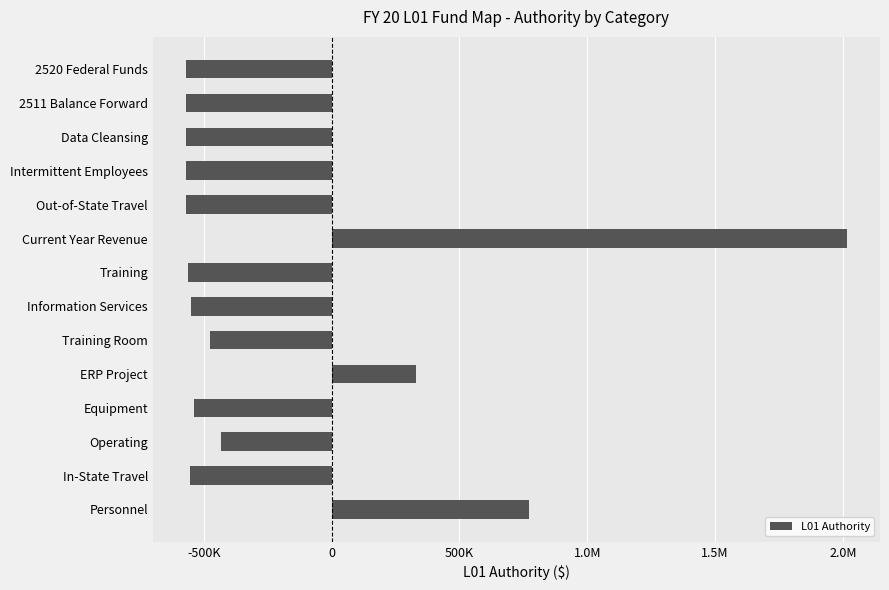

Are the bars horizontal?

Yes